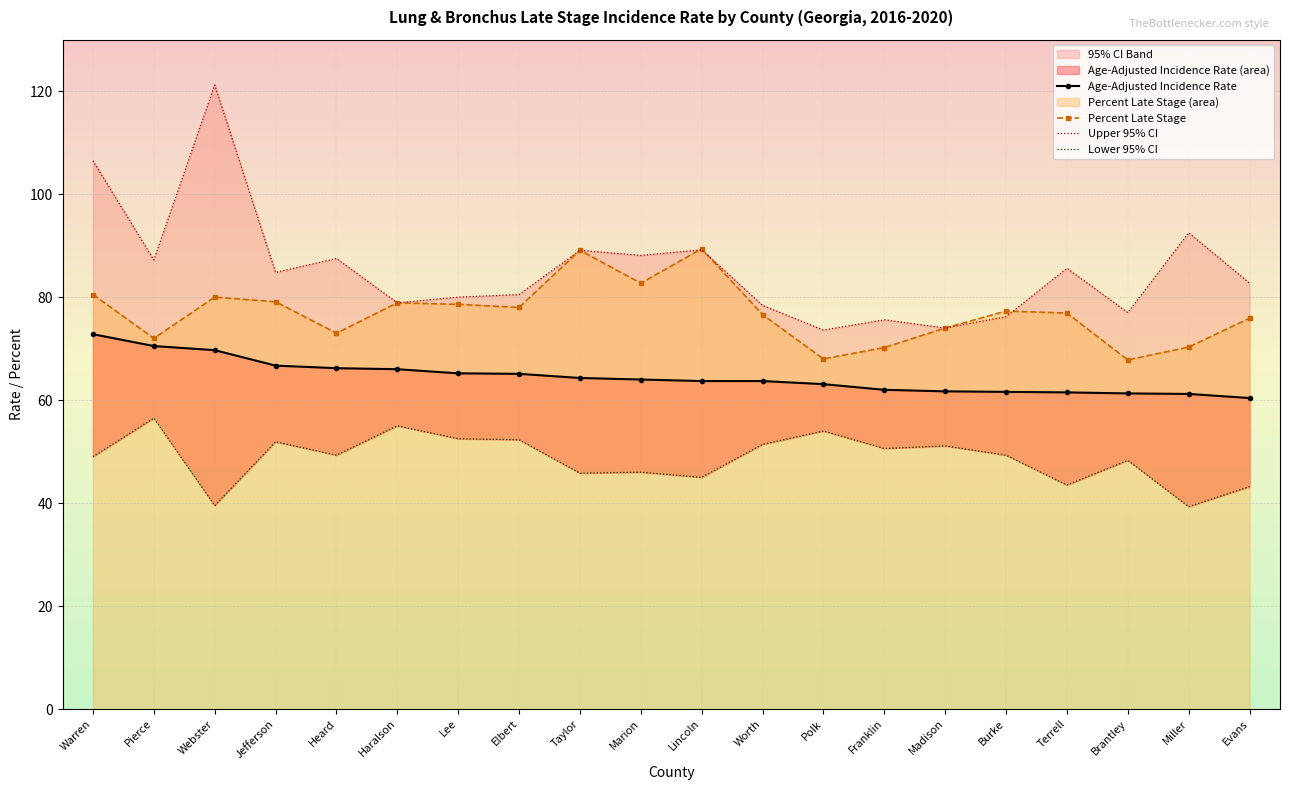

Reading left to right, what are all the values shown in this chart?

Age-Adjusted Incidence Rate: 72.8	70.5	69.7	66.7	66.2	66.0	65.2	65.1	64.3	64.0	63.7	63.7	63.1	62.0	61.7	61.6	61.5	61.3	61.2	60.4
Percent Late Stage: 80.5	72.0	80.0	79.1	73.0	78.9	78.6	78.0	89.1	82.7	89.4	76.6	68.0	70.2	74.0	77.3	76.9	67.8	70.3	75.9
Upper 95% CI: 106.5	87.2	121.2	84.8	87.5	78.9	80.0	80.5	89.1	88.1	89.2	78.4	73.6	75.6	74.0	76.2	85.6	77.0	92.5	82.7
Lower 95% CI: 49.0	56.5	39.5	51.9	49.3	55.0	52.5	52.3	45.8	46.0	45.0	51.4	54.0	50.6	51.1	49.3	43.5	48.3	39.3	43.2